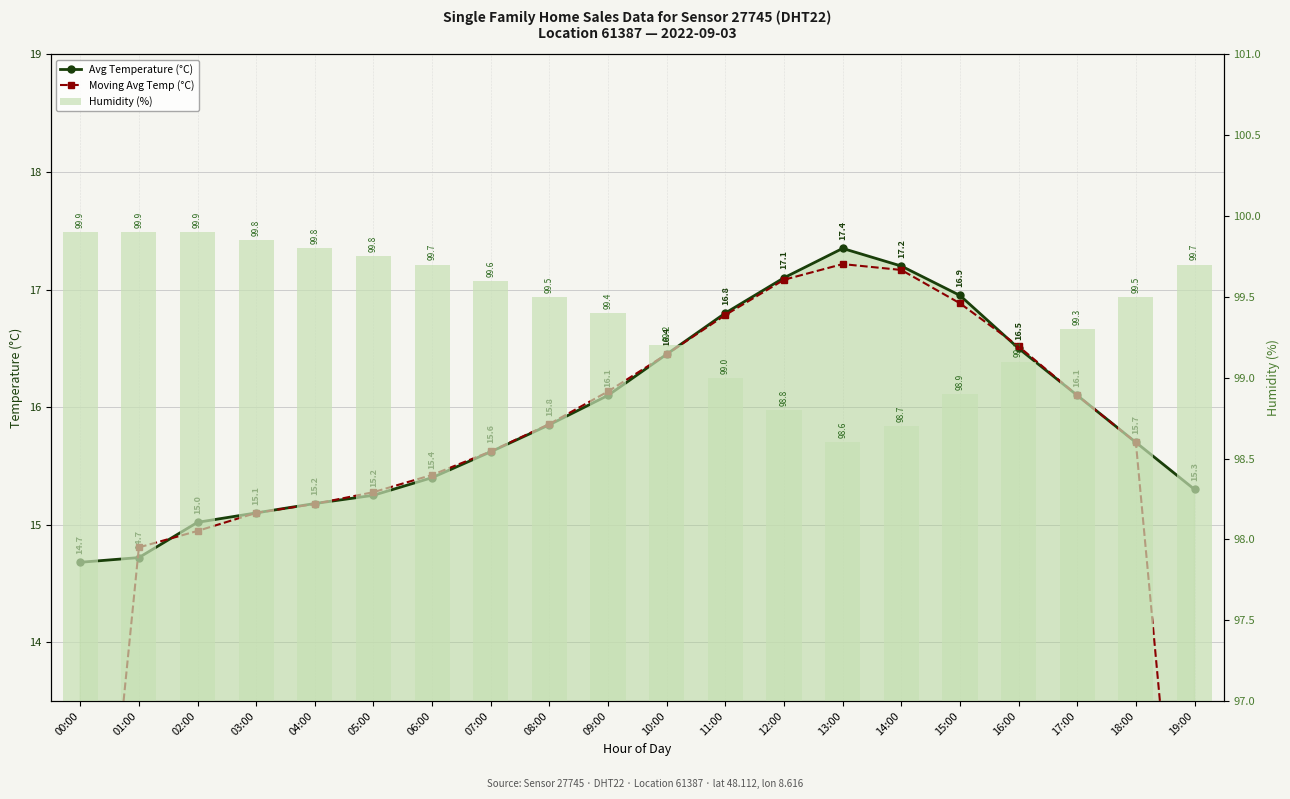

What is the label of the 1st bar from the right?

19:00